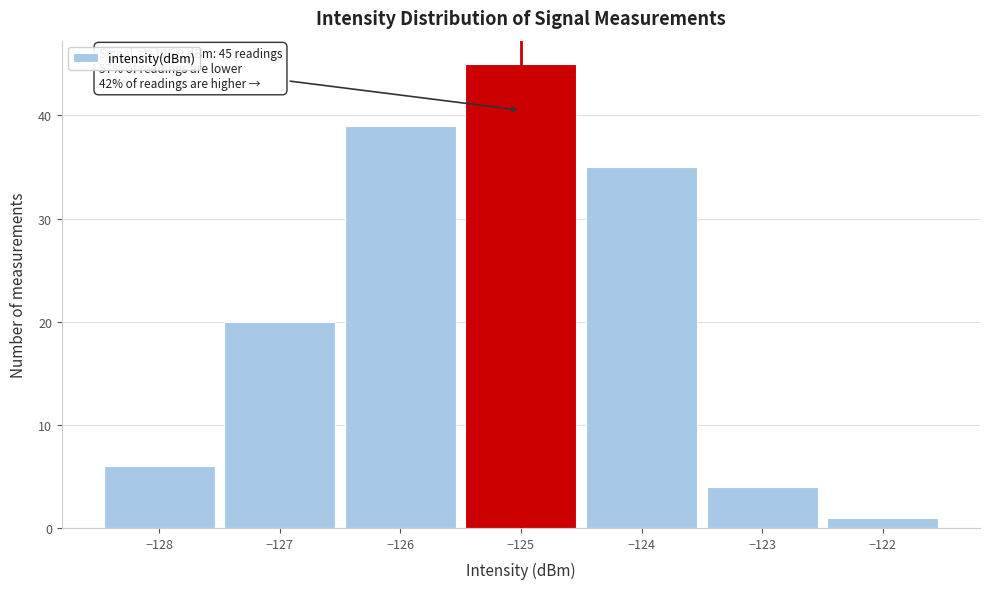

Which range on the x-axis has the tallest bar?

-125.5 to -124.5